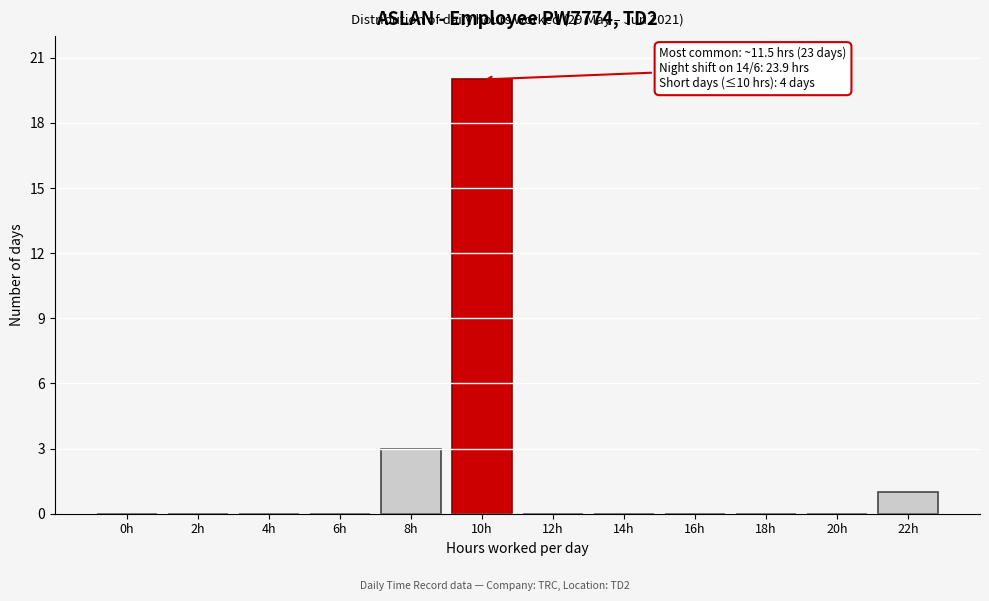

Reading right to left, list all the values displayed in this chart.

22h=1	20h=0	18h=0	16h=0	14h=0	12h=0	10h=20	8h=3	6h=0	4h=0	2h=0	0h=0